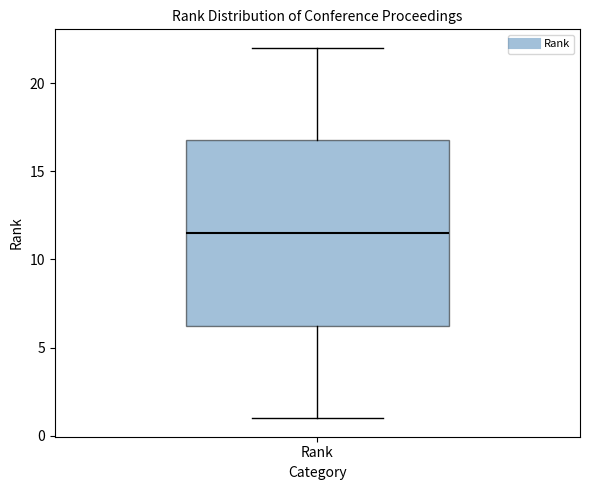

Read this box plot against the y-axis: the position of the median line, the range covered by the box, and the ends of both whiskers. The values are not printed on the chart, so give them approximately, as read against the axis.

median 11.5, box 6.5 to 17.0, whiskers 1.0 to 22.0